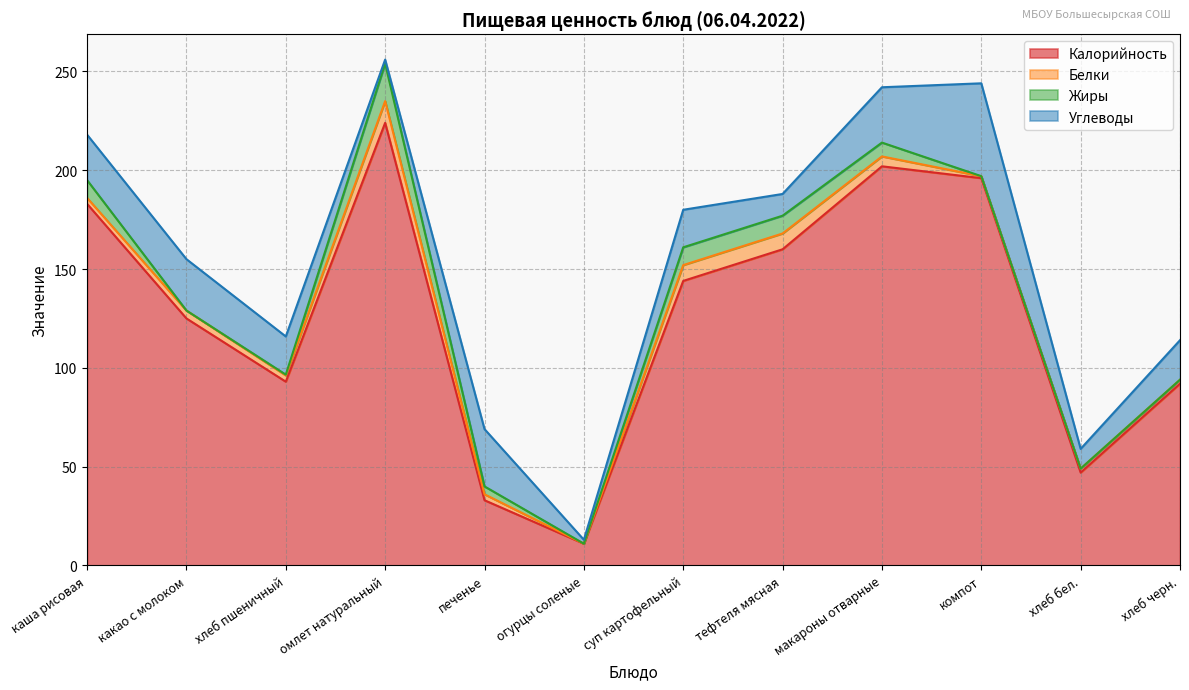

What is the label of the 5th point from the left?

печенье